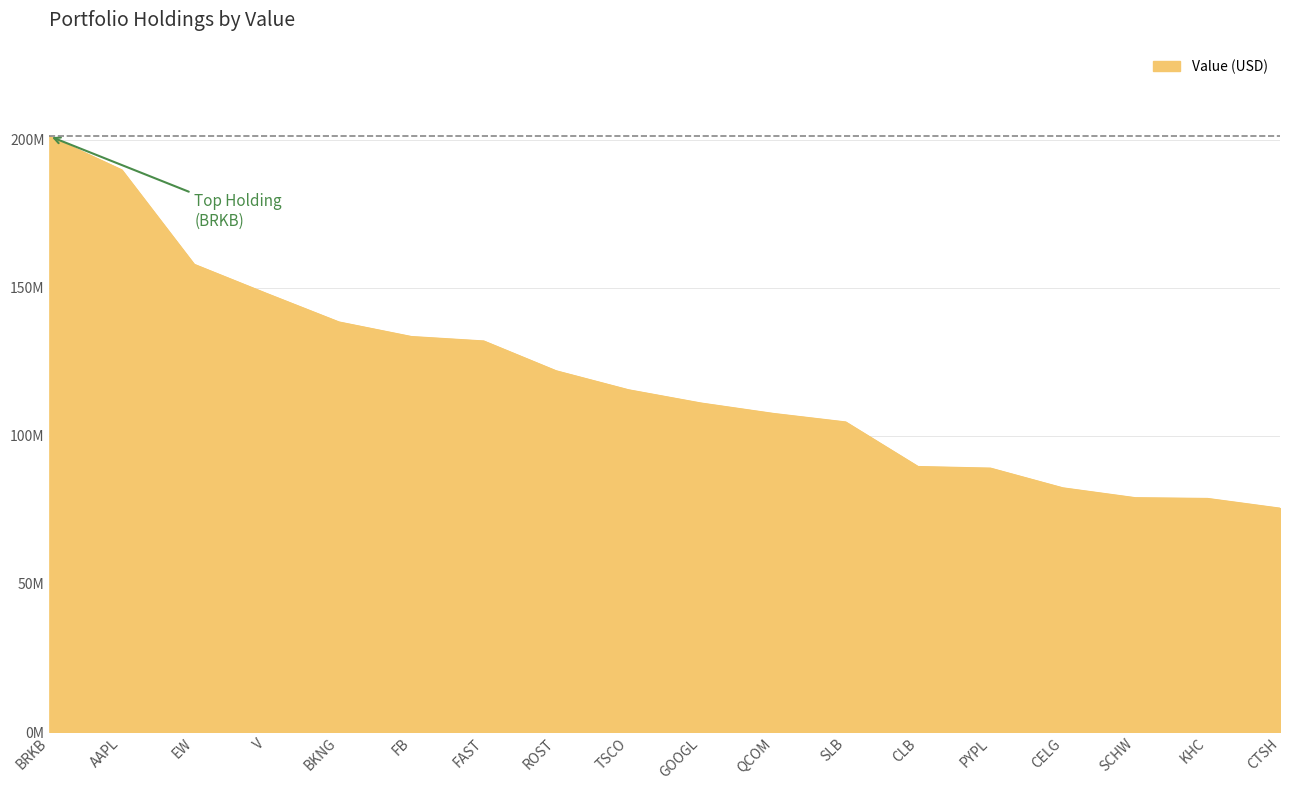

Rank the categories by value from highest to lowest.

BRKB, AAPL, EW, V, BKNG, FB, FAST, ROST, TSCO, GOOGL, QCOM, SLB, CLB, PYPL, CELG, SCHW, KHC, CTSH